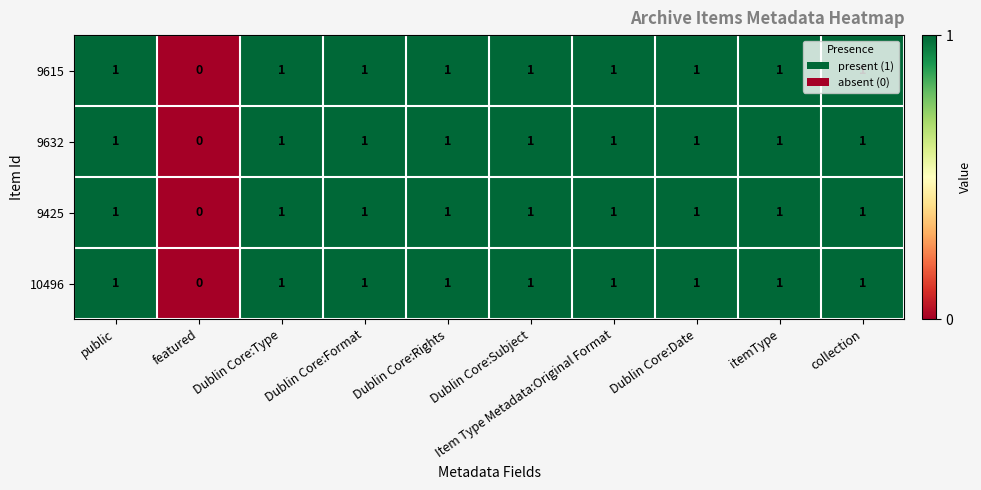

Count the 9632 values in the range 1 to 2.

9